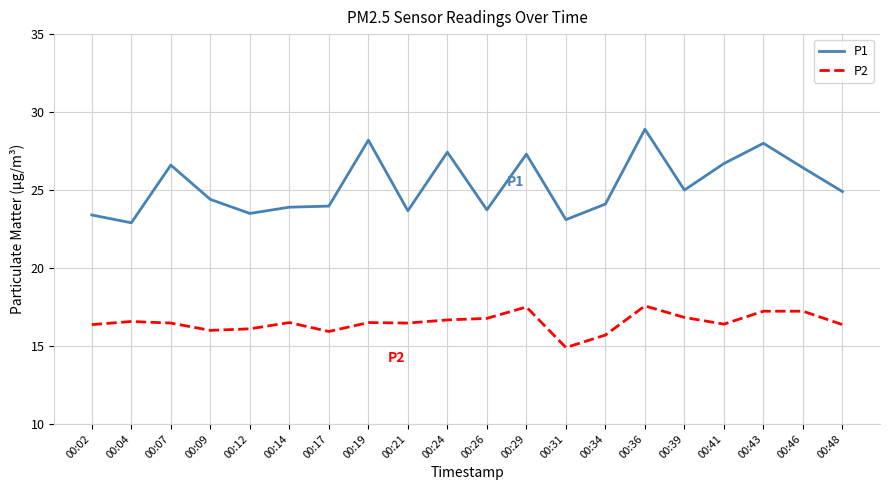

Does the chart display data point markers on the line(s)?

No